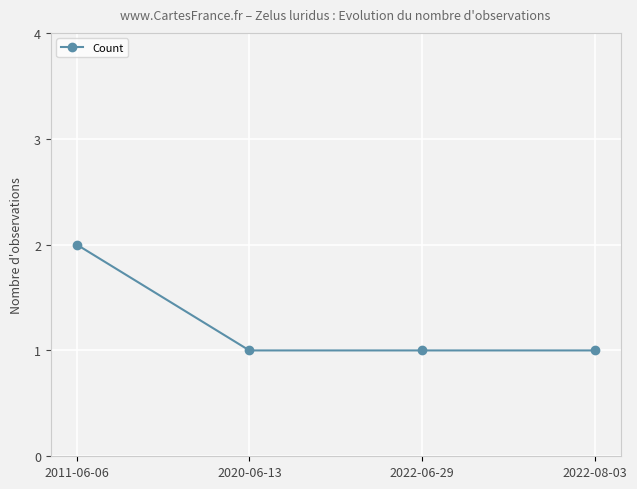

What is the label of the 2nd point from the right?

2022-06-29